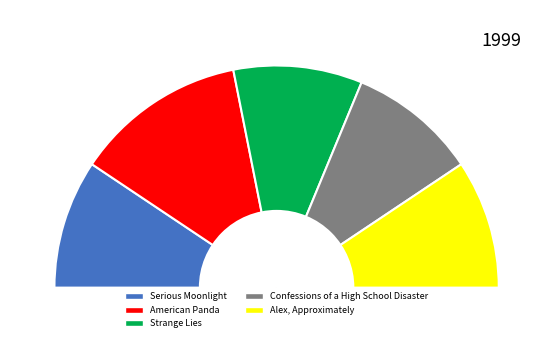

Count the number of slices in the pie.

5